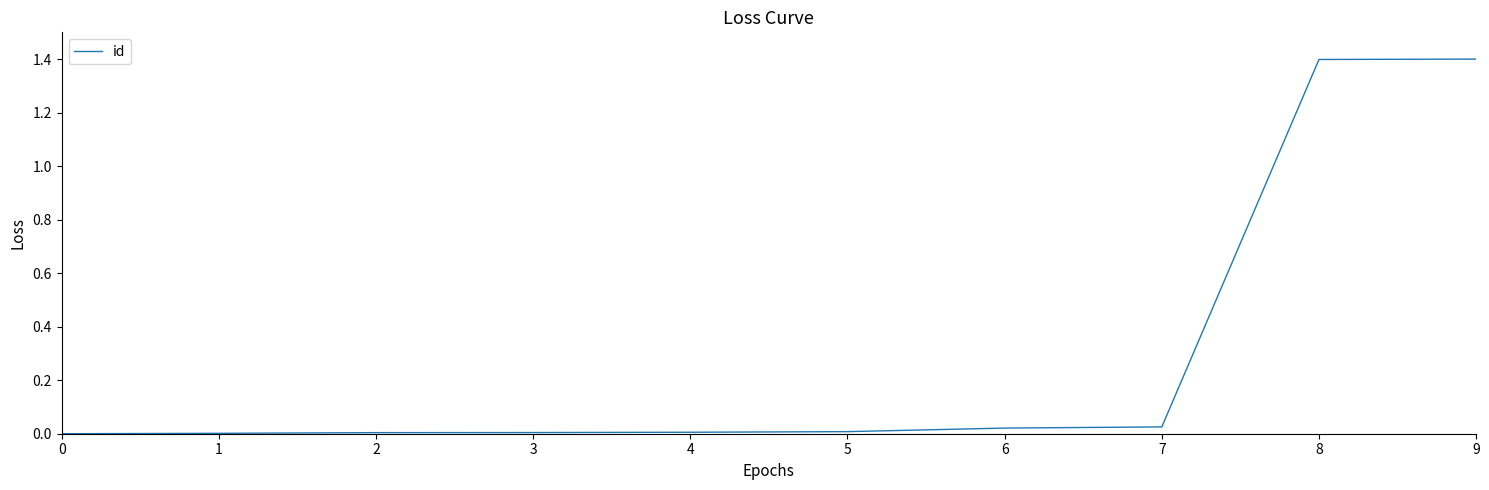

The value at 4 is 0.0. True or false?

True